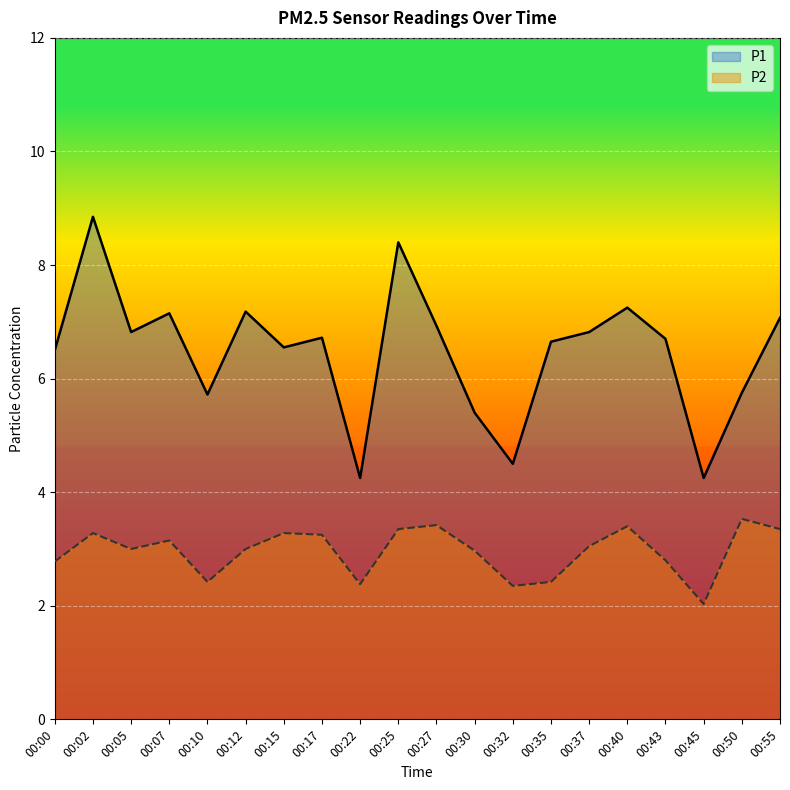

What is the sum of the P2 values at 00:22 and 00:45?

4.4